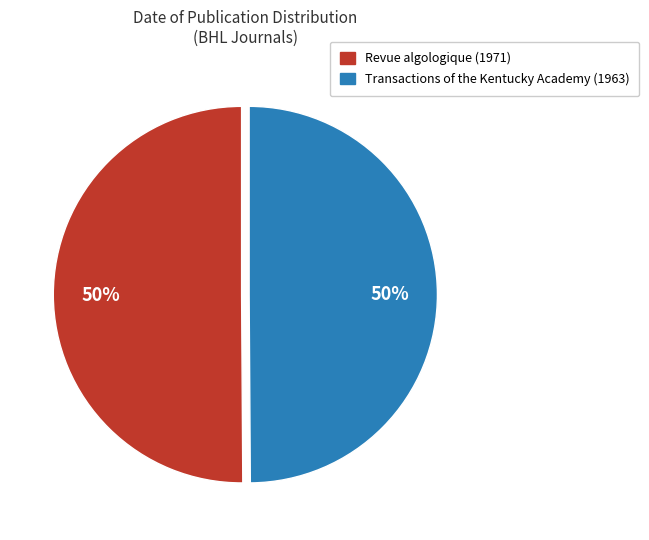

Do Transactions of the Kentucky Academy (1963) and Revue algologique (1971) together represent more than half of the pie?

Yes